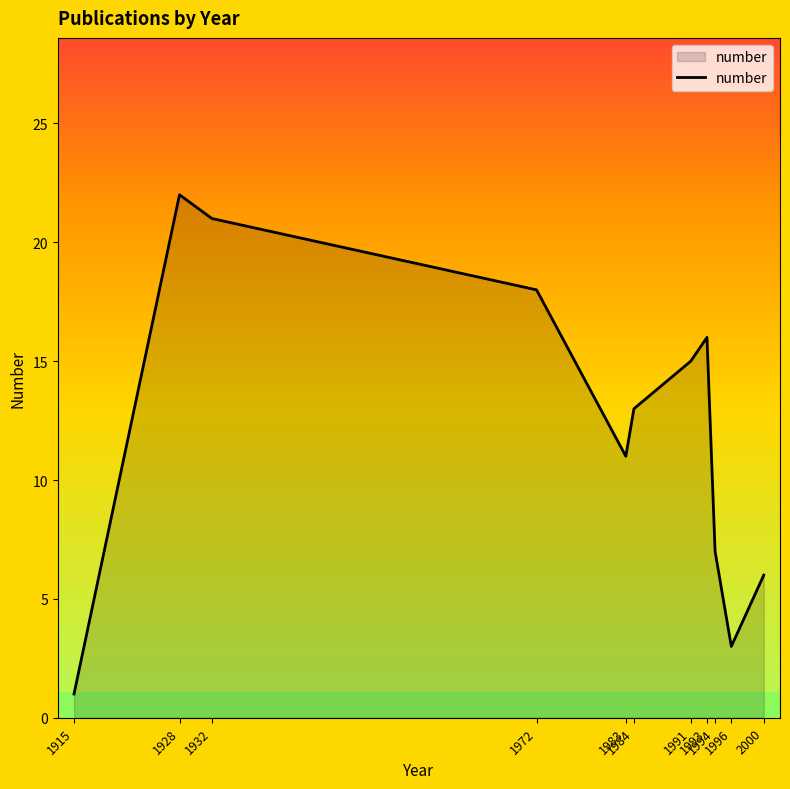

At which category does the chart reach its peak across all series?

1928